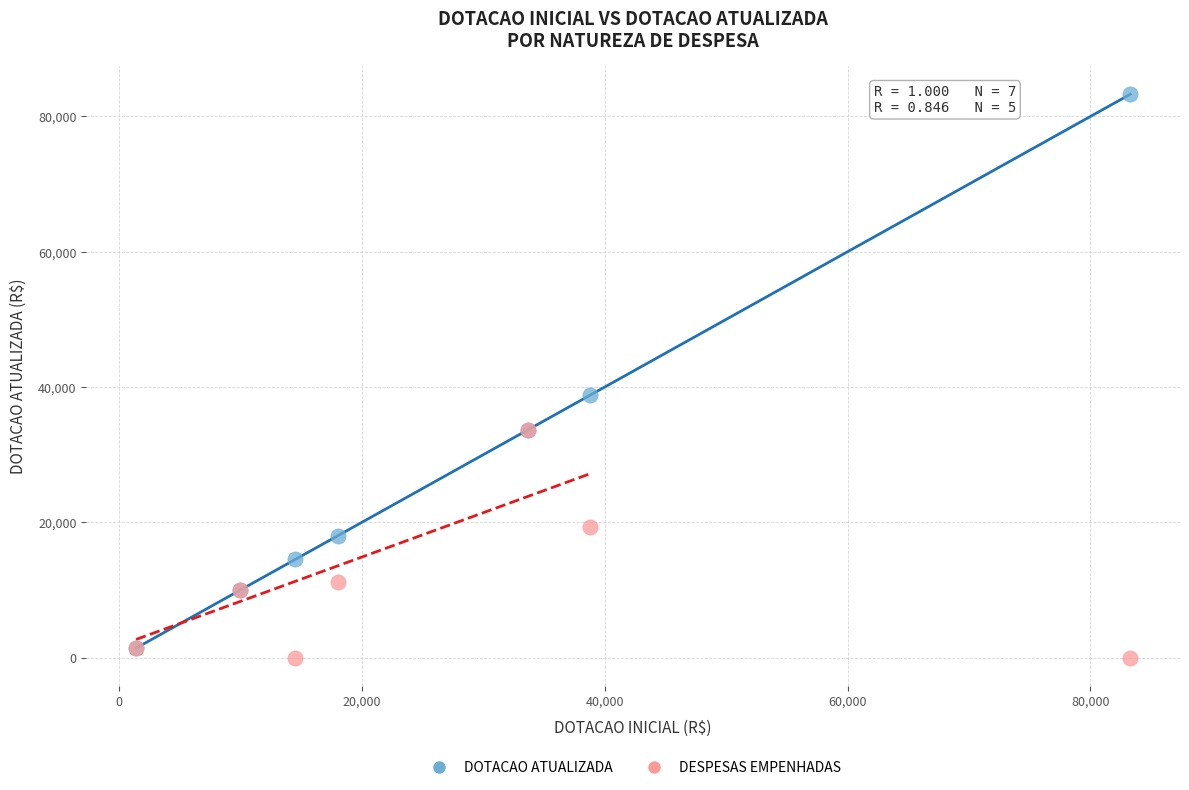

What are all the series names shown in the legend?

DOTACAO ATUALIZADA, DESPESAS EMPENHADAS